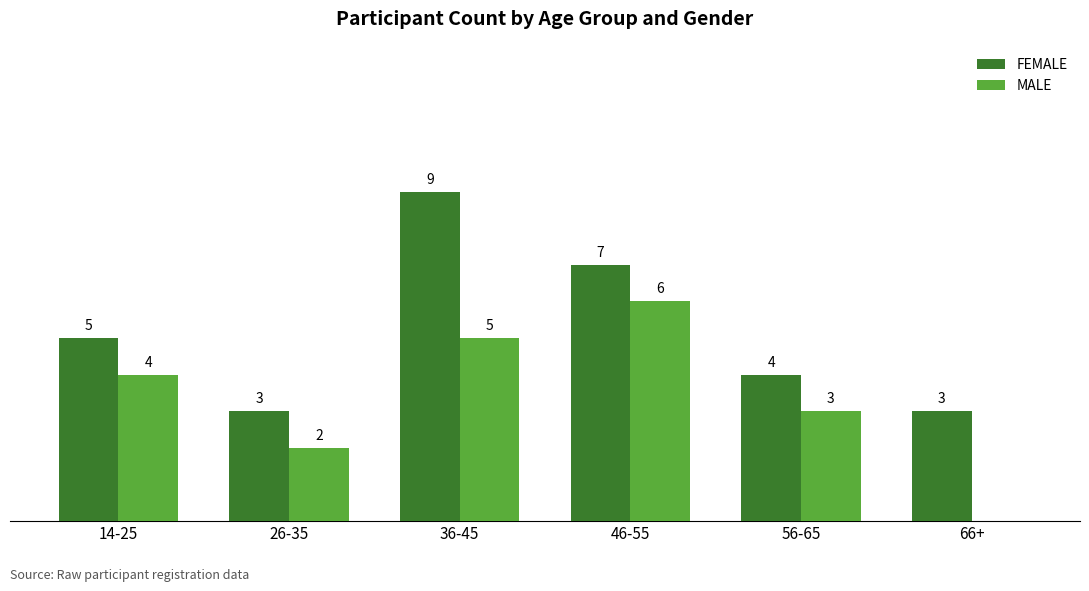

What are all the series names shown in the legend?

FEMALE, MALE